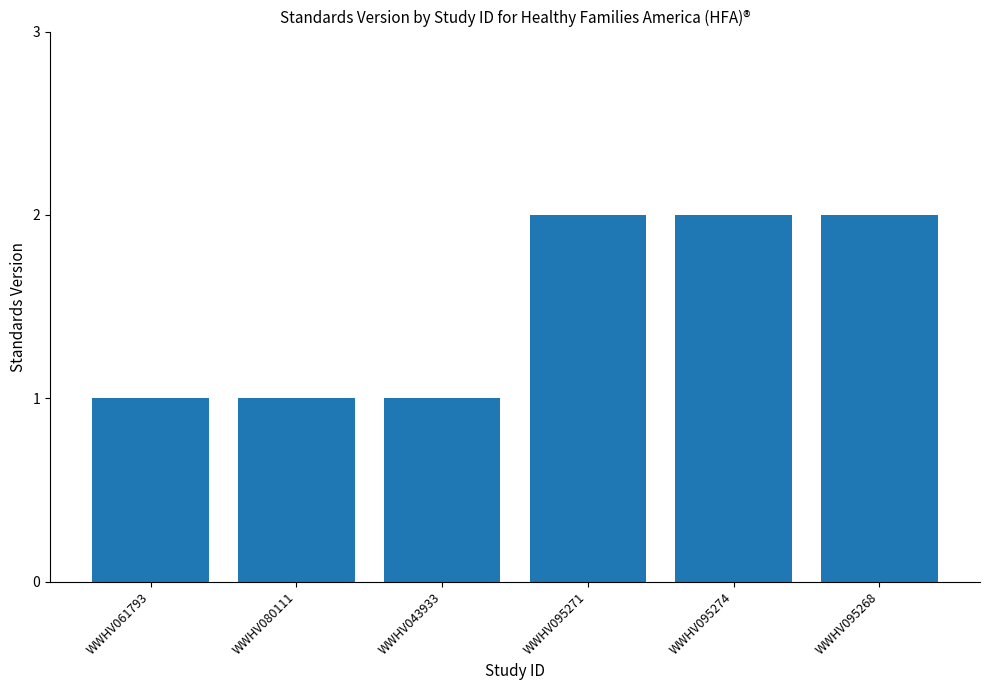

Does the chart contain stacked bars?

No